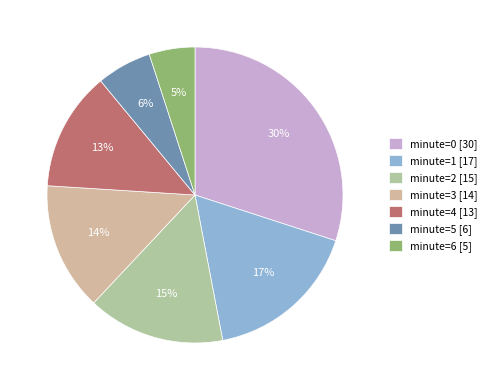

Which category has the smallest portion of the pie?

minute=6 [5]